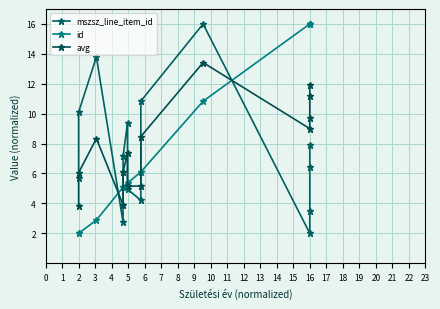

List the series in order of their overall mean, lowest first.

mszsz_line_item_id, avg, id